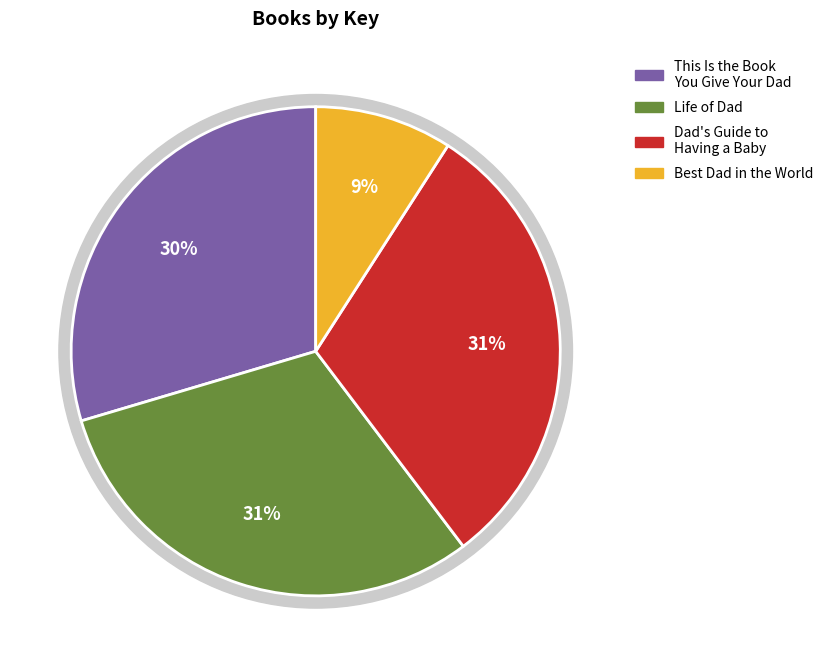

Rank the categories by value from lowest to highest.

Best Dad in the World, This Is the Book You Give Your Dad, Dad's Guide to Having a Baby, Life of Dad